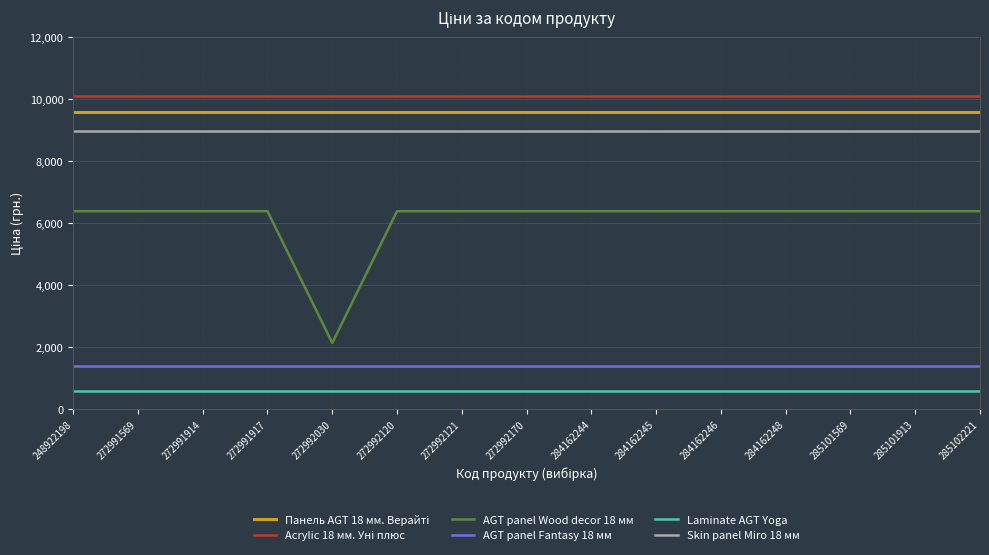

Which series has the widest spread of values?

AGT panel Wood decor 18 мм